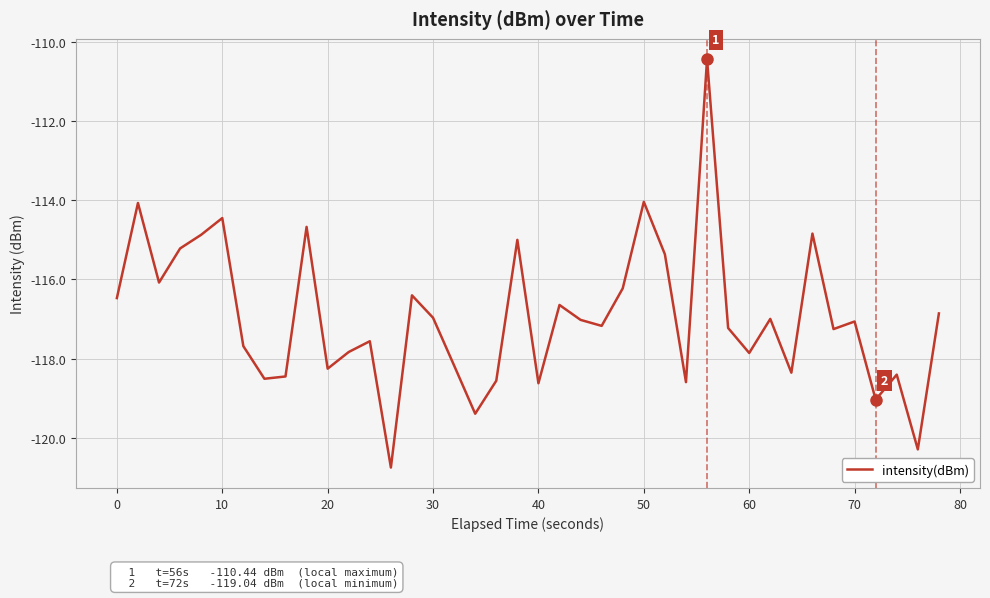

What is the greatest value displayed?

-110.4